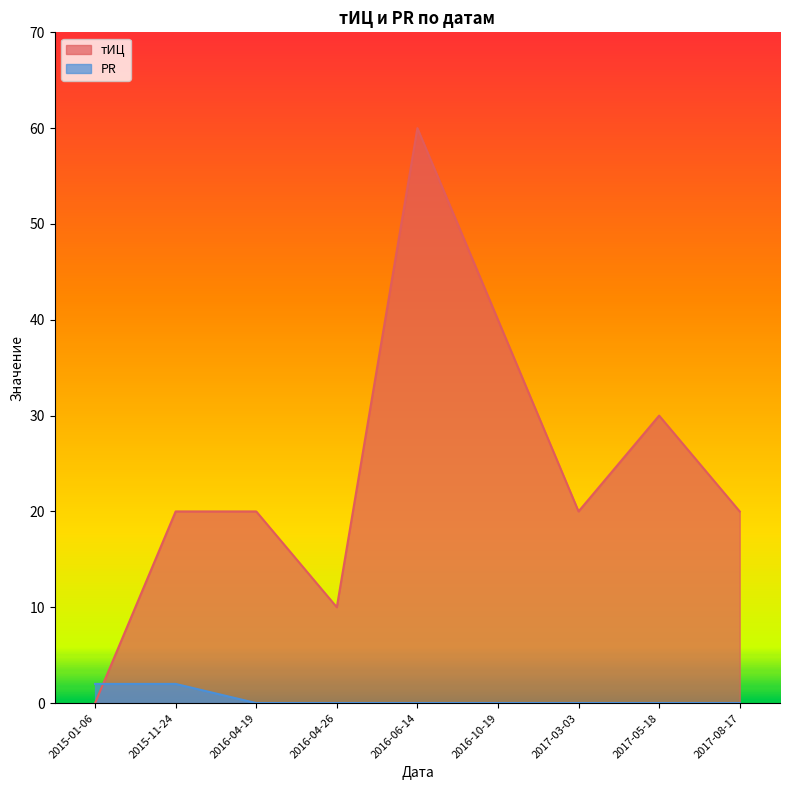

Rank the series by their maximum value, from lowest to highest.

PR, тИЦ